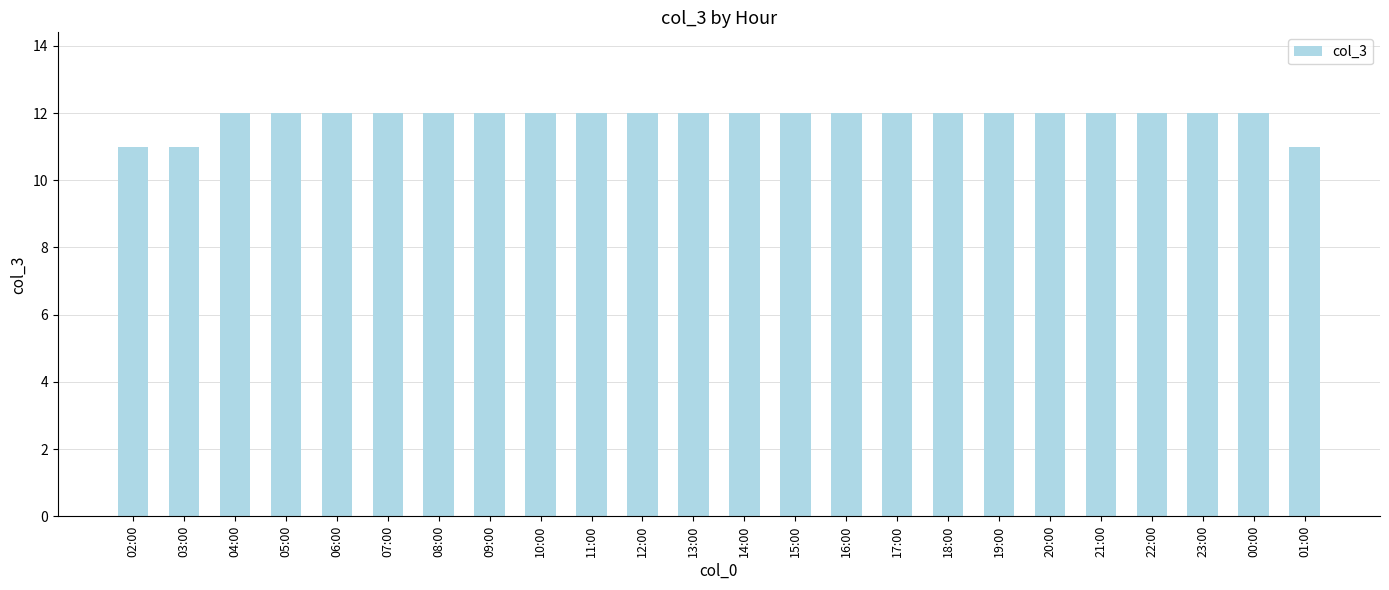

What is the greatest value displayed?

12